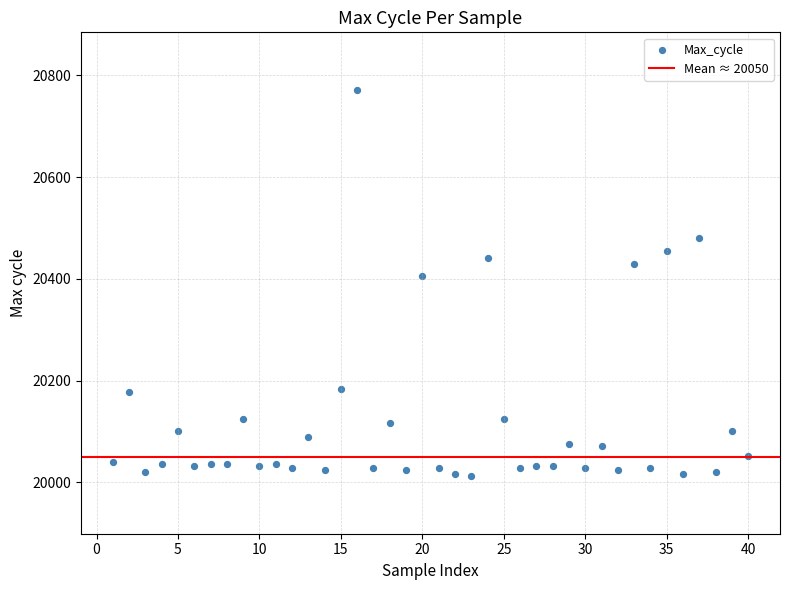

What Y value in the scatter plot is closest to 20392?

20405